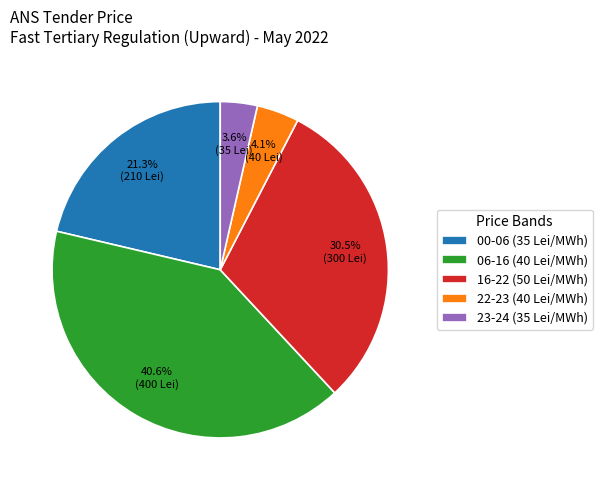

Which slice is the largest?

06-16 (40 Lei/MWh)